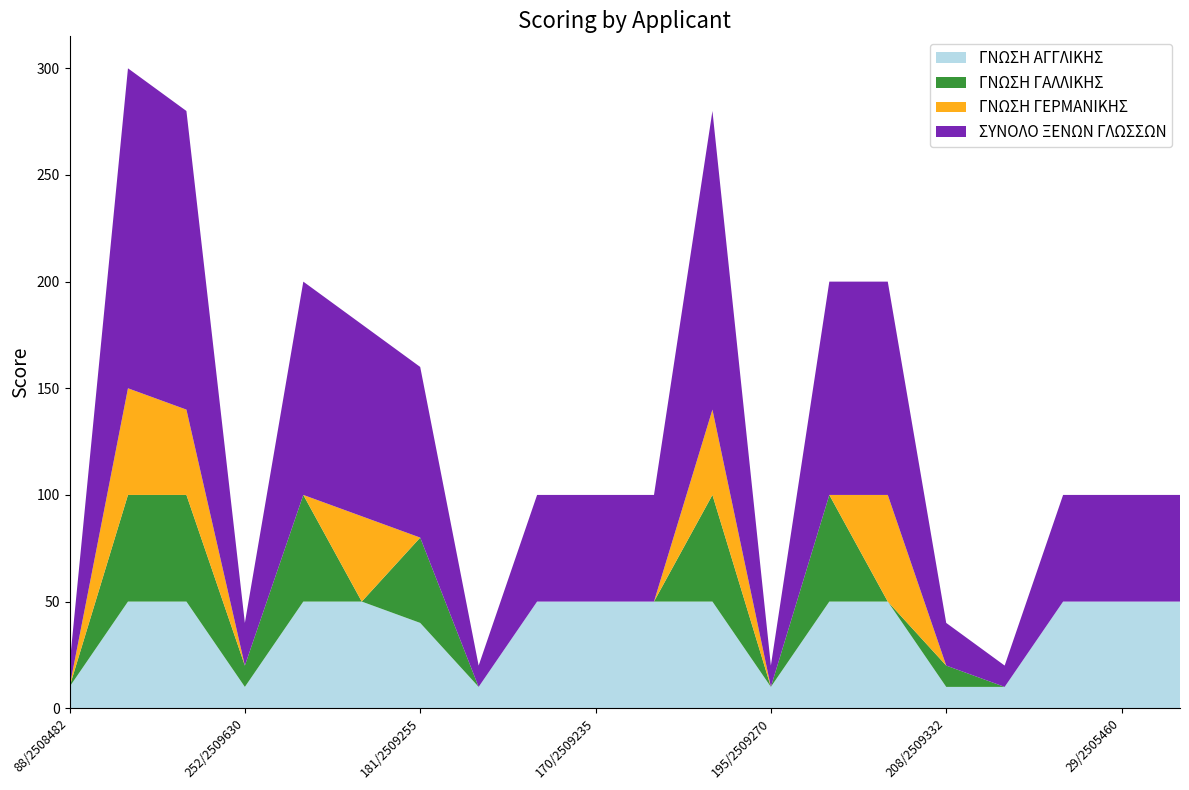

What is the maximum value for ΓΝΩΣΗ ΑΓΓΛΙΚΗΣ?

50